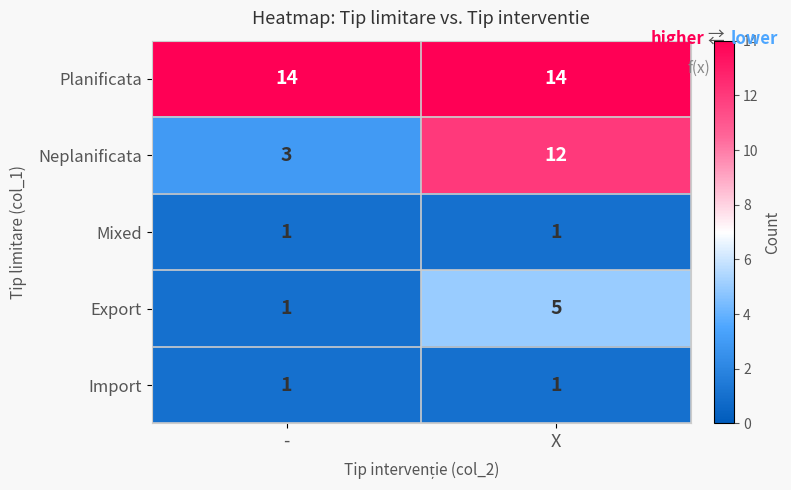

How many series are shown in this chart?

5